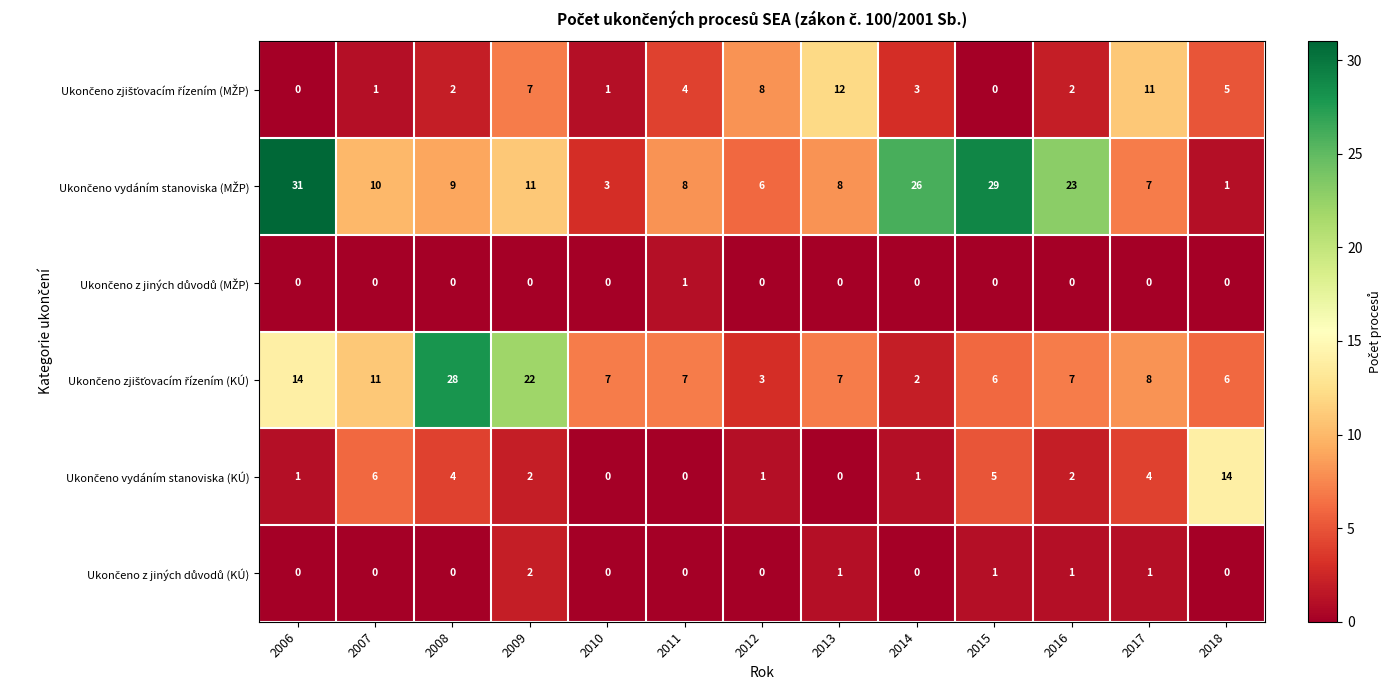

At how many categories does at least one series exceed 2?

13